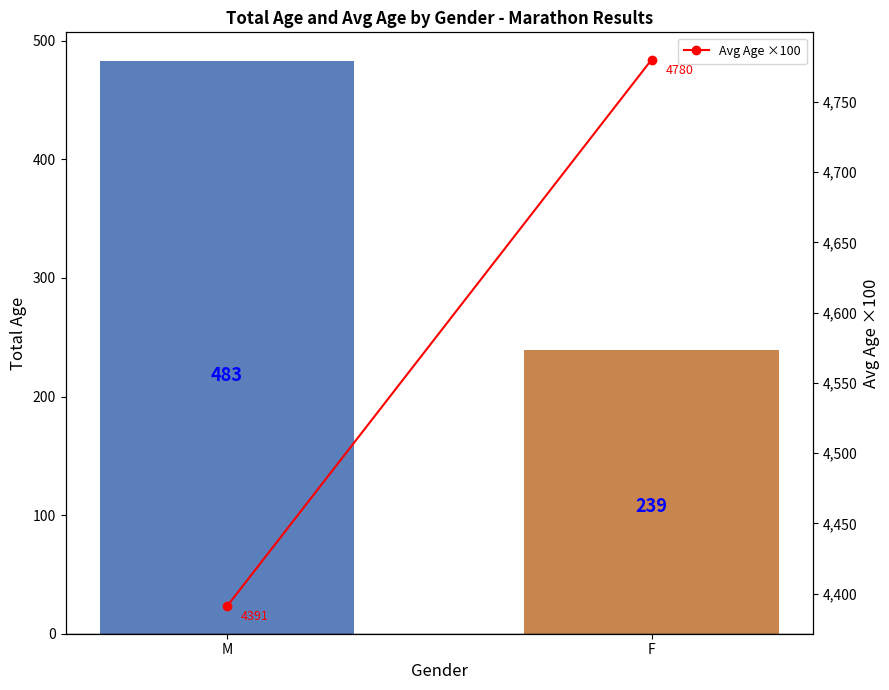

The Avg Age ×100 series shows 4780.0 at F. True or false?

True